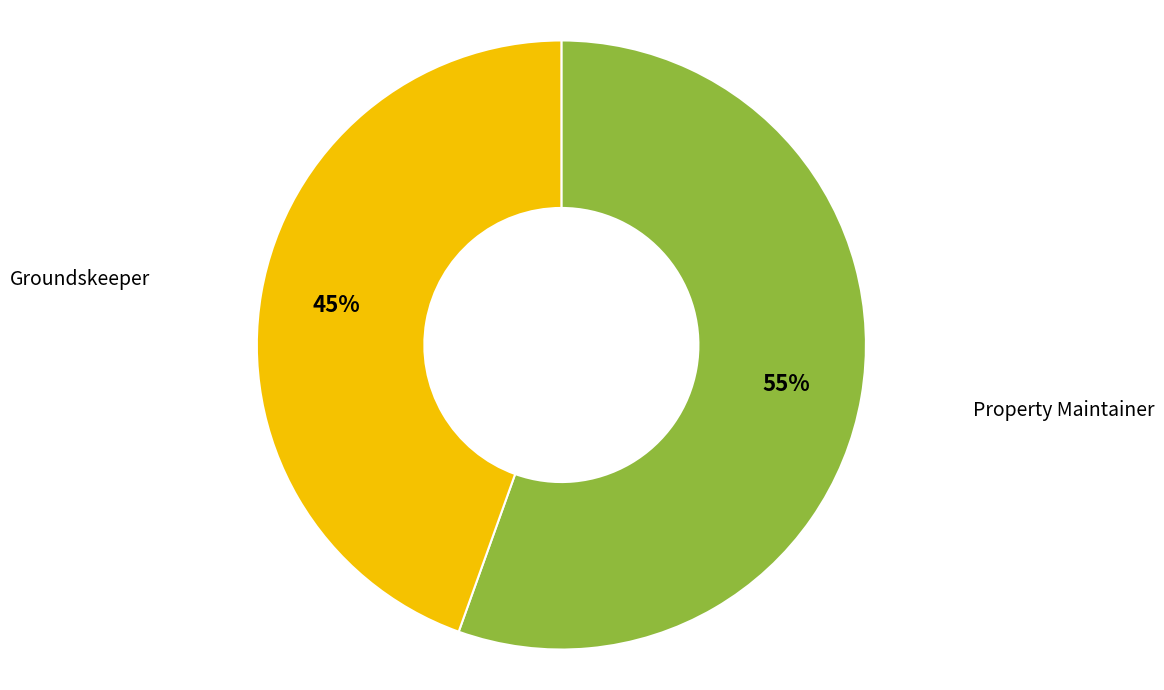

Does any single category account for the majority?

Yes